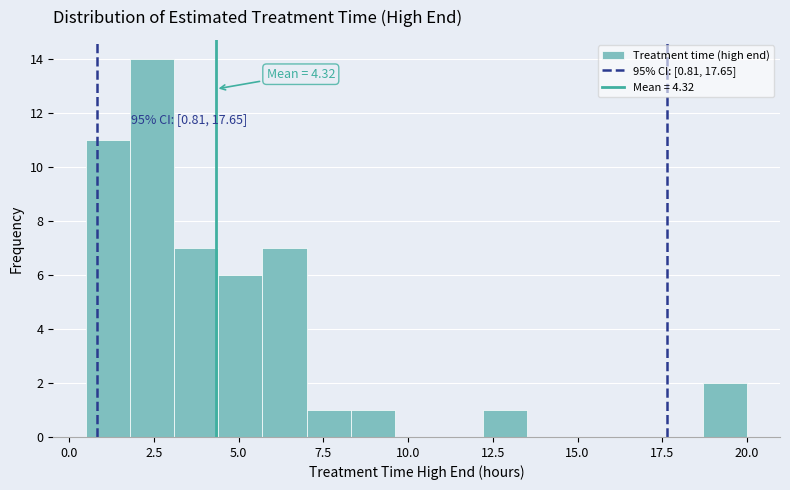

Around what value on the x-axis is the tallest bar? Give the approximate position of its centre, as read against the axis.

2.5